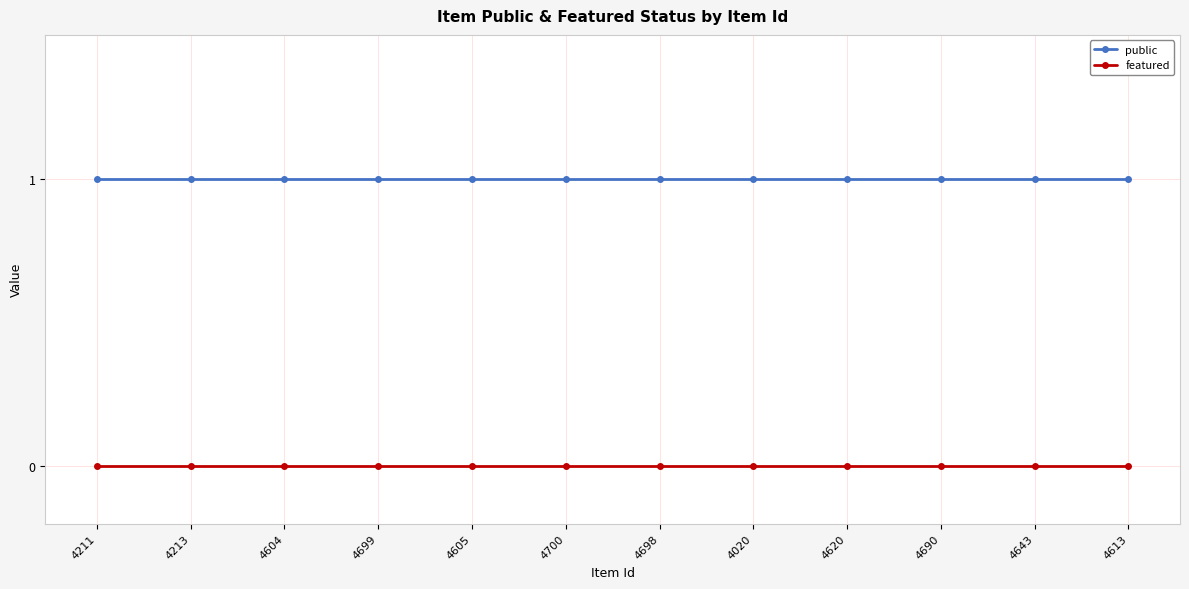

What is the label of the 3rd point from the right?

4690